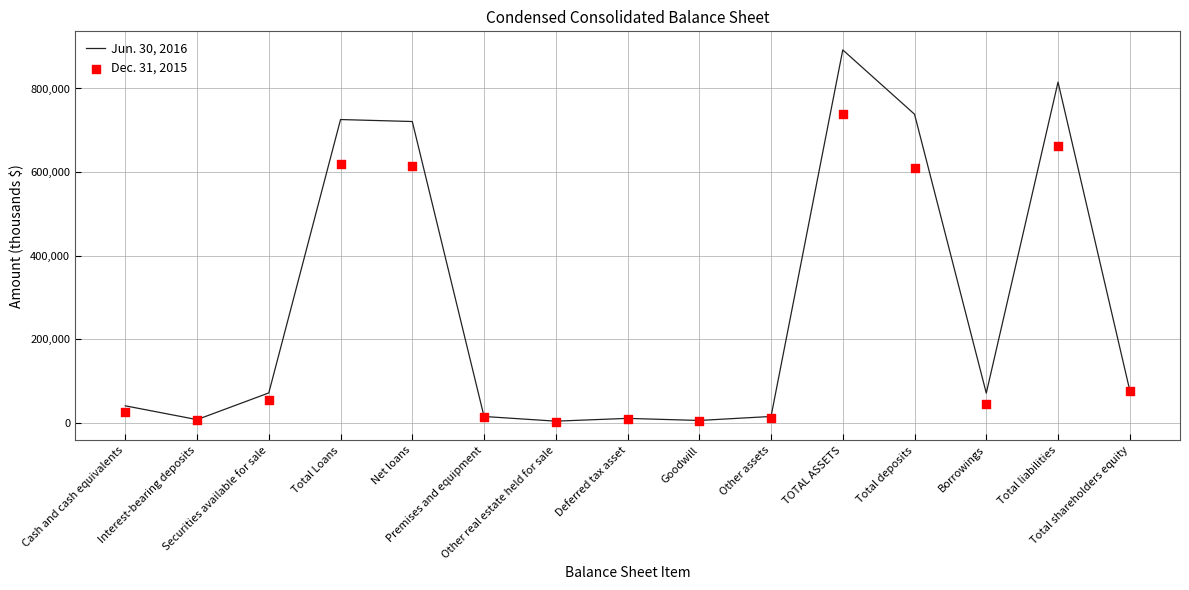

Which series reaches the minimum Y coordinate?

Dec. 31, 2015